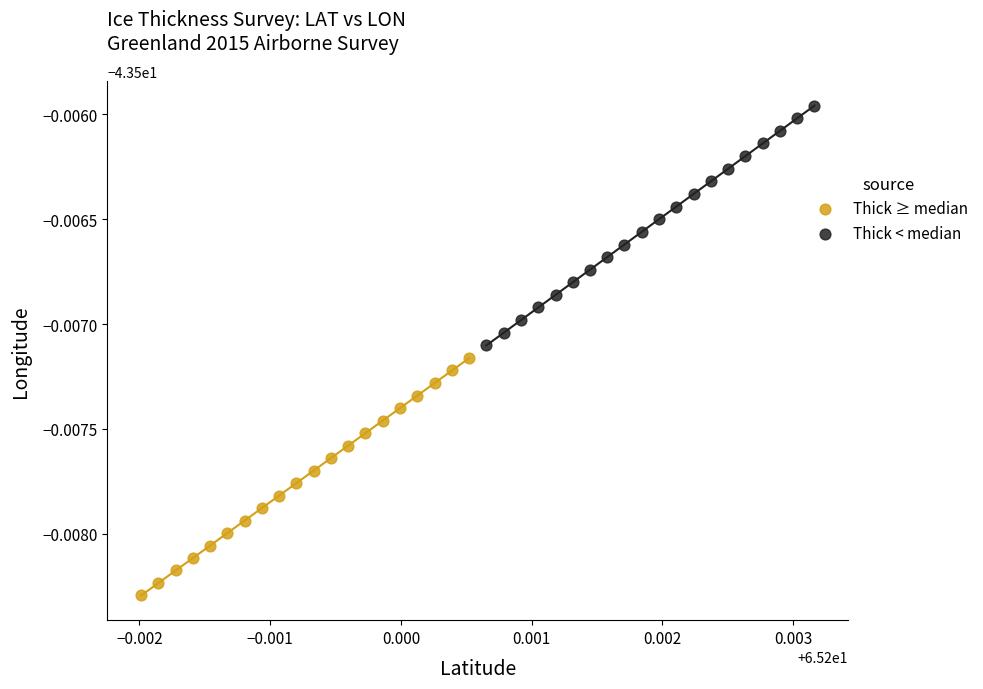

What are all the series names shown in the legend?

Thick ≥ median, Thick < median